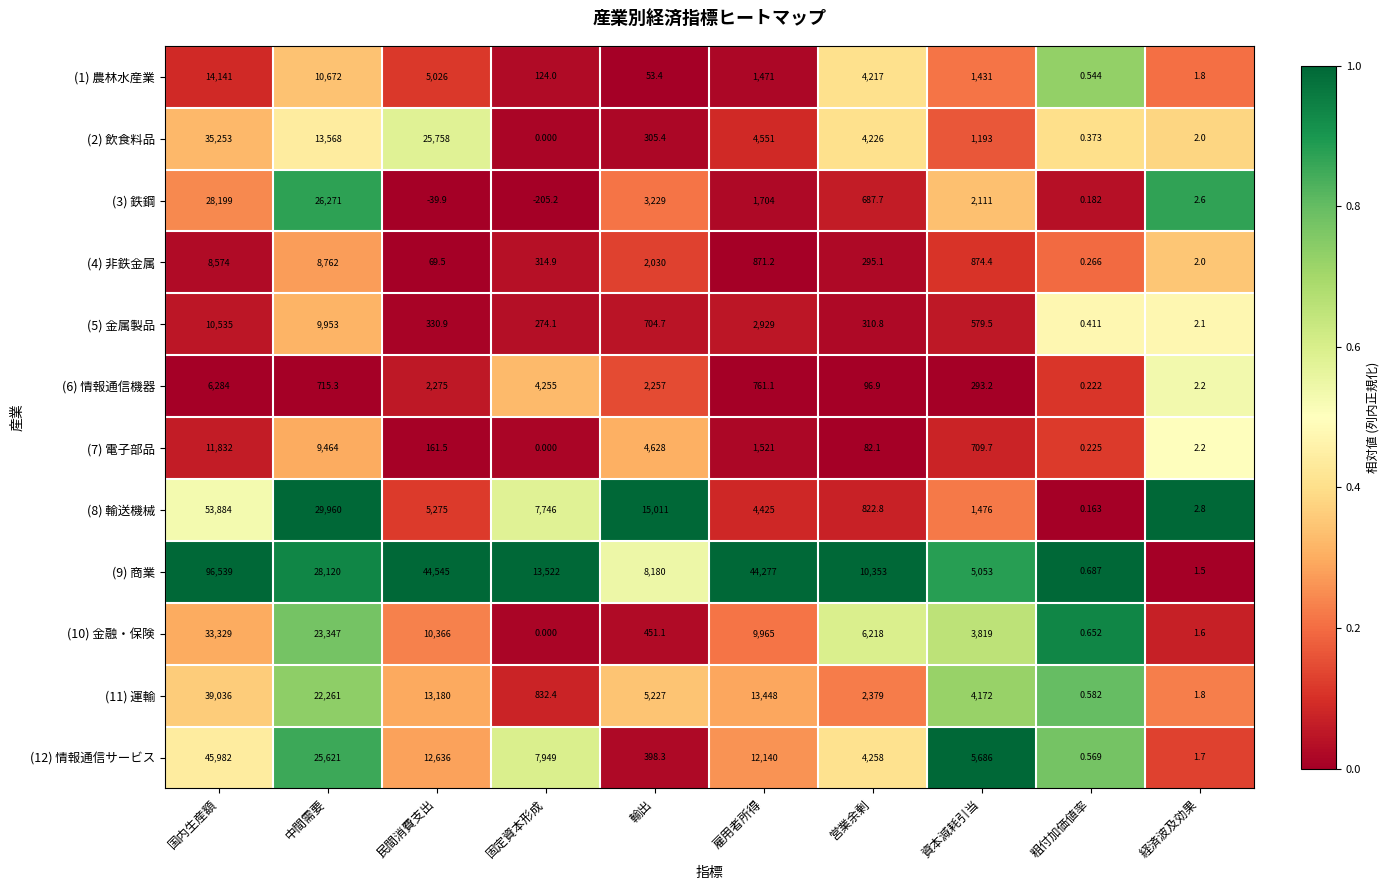

Which series has the largest total across all categories?

(9) 商業